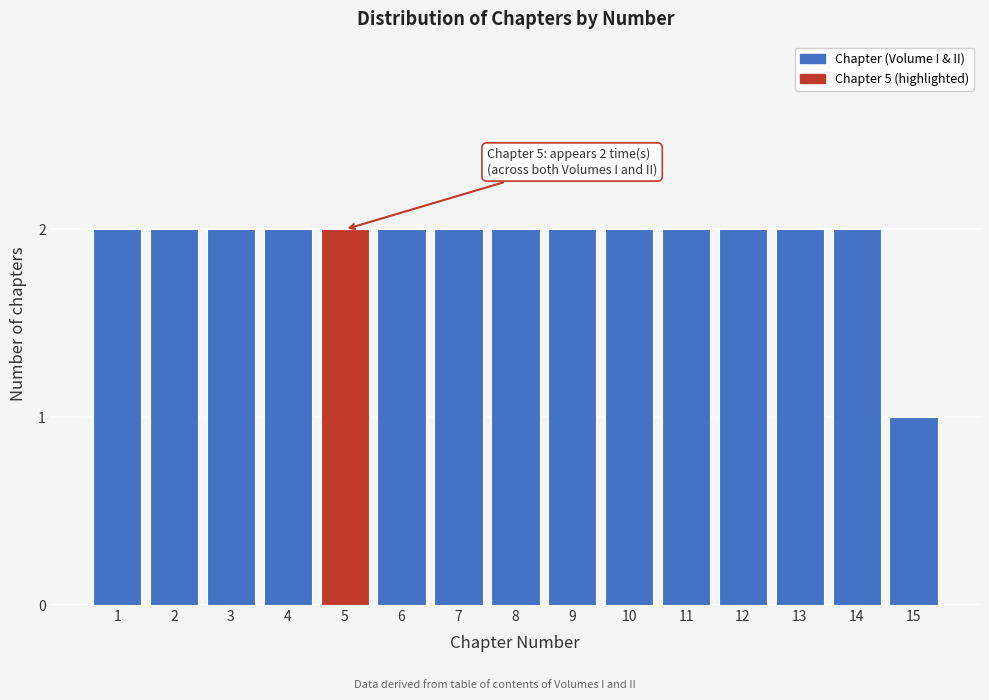

Reading left to right, extract all data points from this chart.

2	2	2	2	2	2	2	2	2	2	2	2	2	2	1